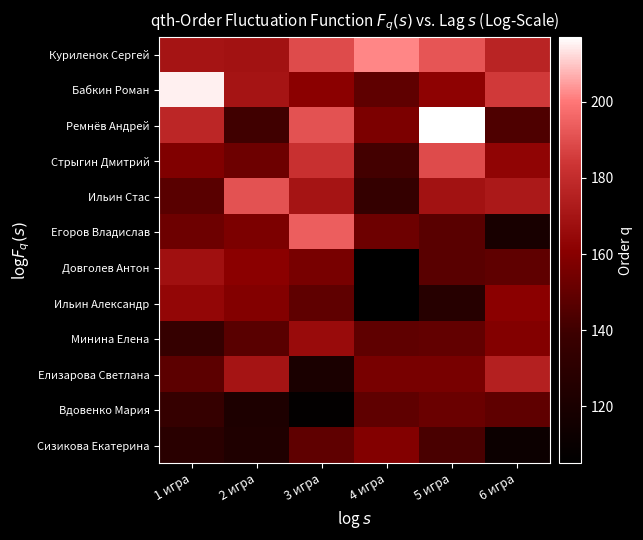

Which has a higher value, 1 игра or 2 игра?

1 игра